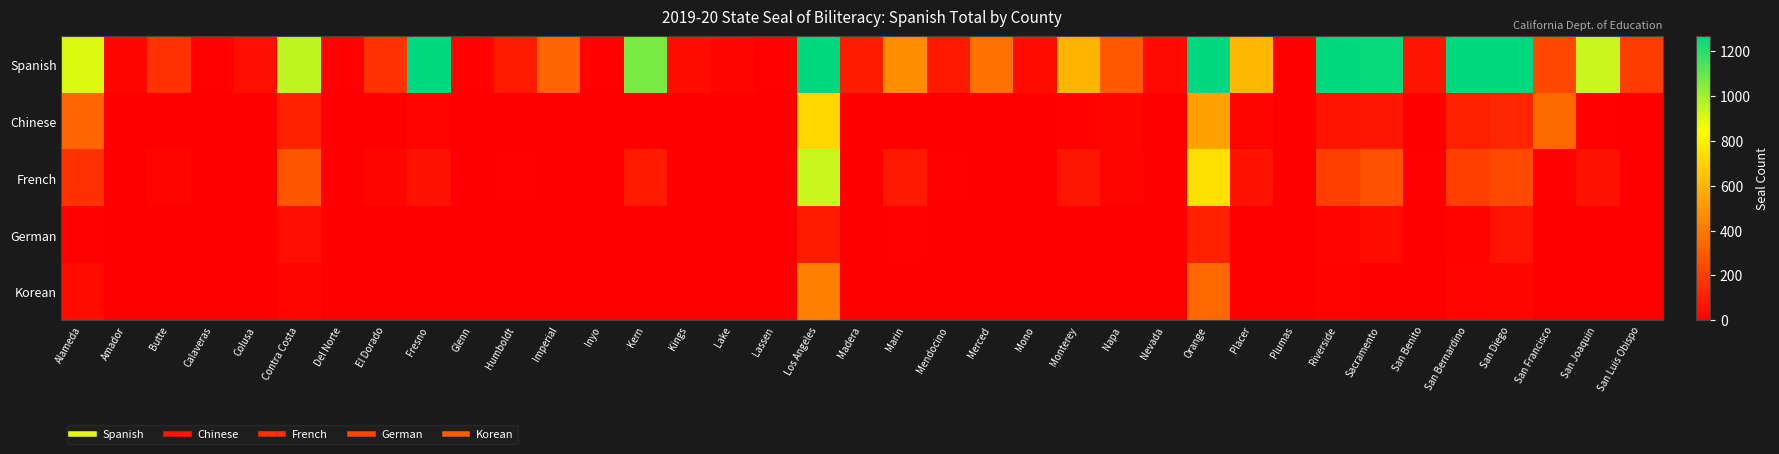

At which category is the sum across all series the highest?

Los Angeles